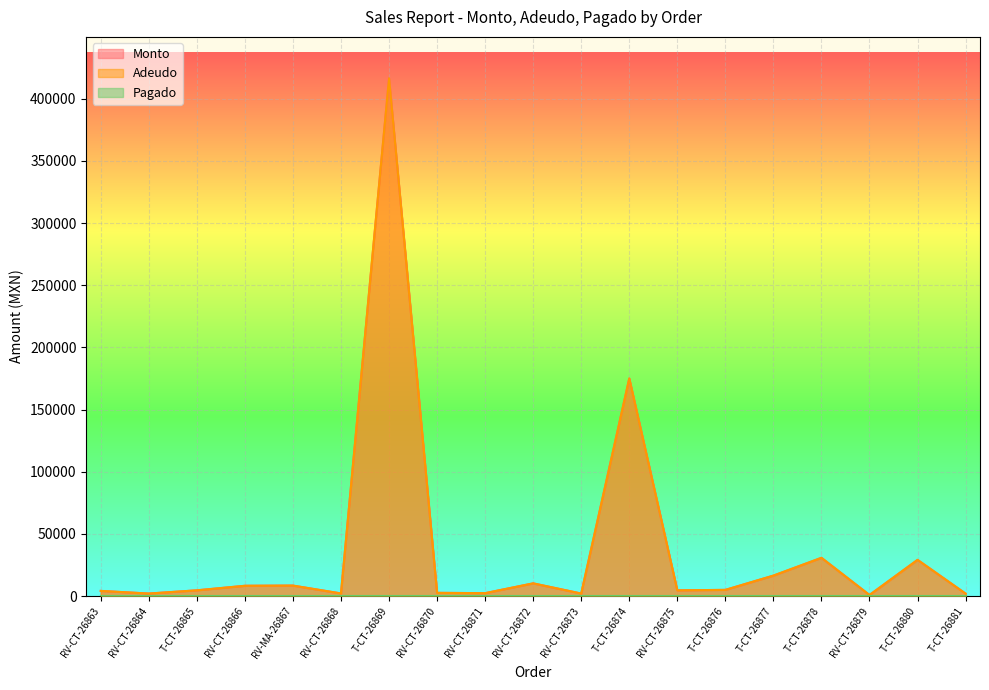

True or false: Adeudo and Monto cross at least once.

False